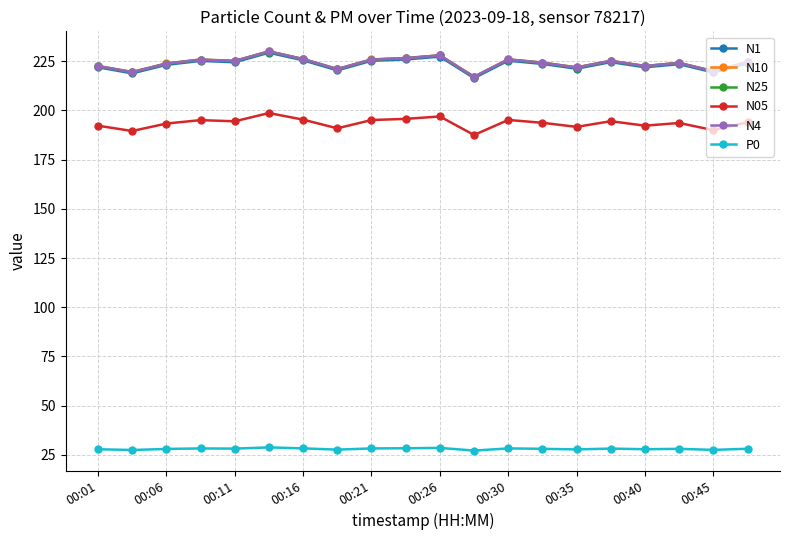

True or false: P0 has more than 2 interior local peaks.

True